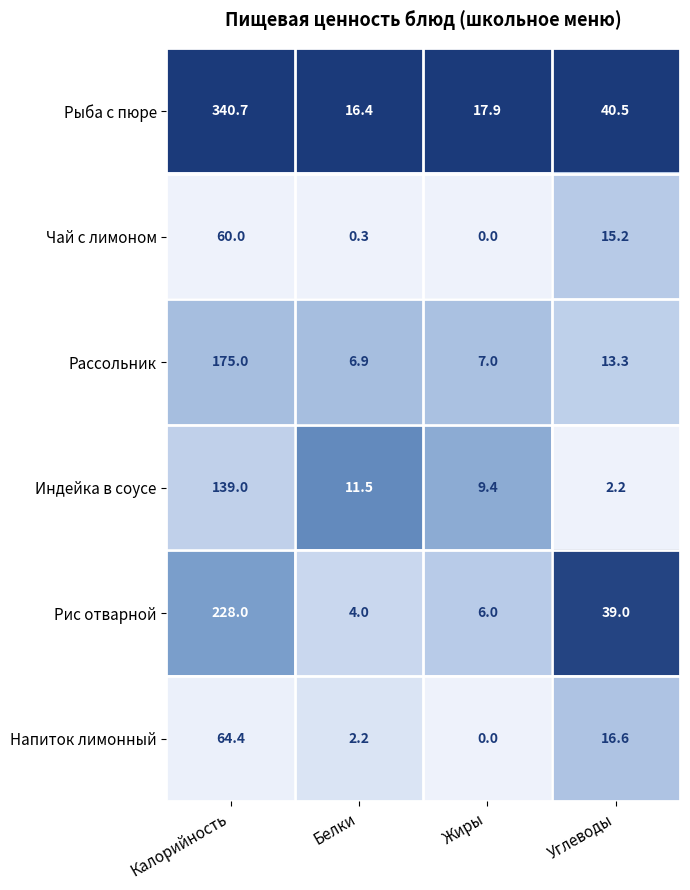

Between Белки and Углеводы, which series saw the biggest shift?

Рис отварной